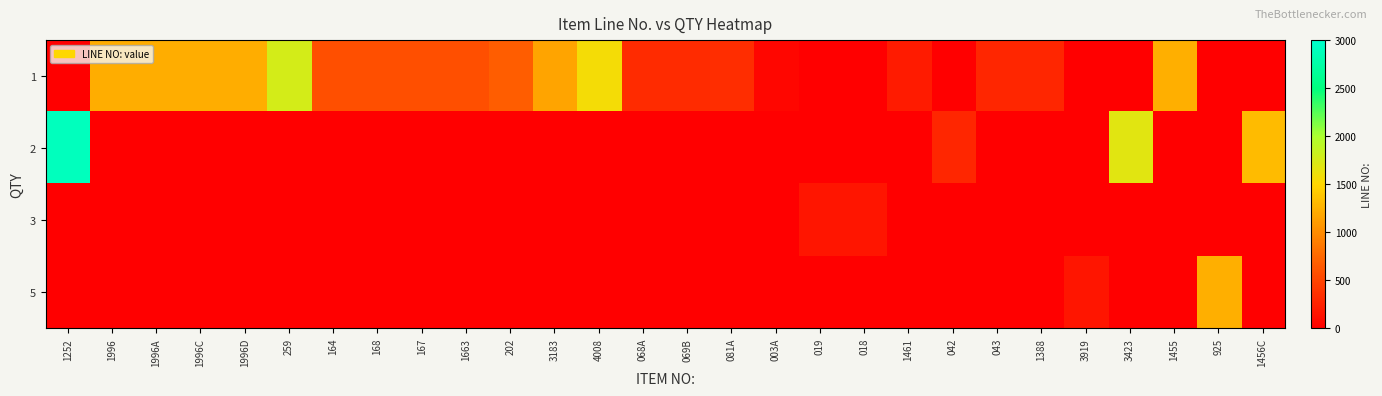

Reading left to right, what are all the values shown in this chart?

1: 1252=0.0	1996=1225.0	1996A=1226.0	1996C=1229.0	1996D=1230.0	259=1765.0	164=576.0	168=578.0	167=582.0	1663=584.0	202=671.0	3183=1166.0	4008=1570.0	068A=323.0	069B=325.0	081A=329.0	003A=53.0	019=0.0	018=0.0	1461=207.0	042=0.0	043=287.0	1388=289.0	3919=0.0	3423=0.0	1455=1239.0	925=0.0	1456C=0.0
2: 1252=2906.0	1996=0.0	1996A=0.0	1996C=0.0	1996D=0.0	259=0.0	164=0.0	168=0.0	167=0.0	1663=0.0	202=0.0	3183=0.0	4008=0.0	068A=0.0	069B=0.0	081A=0.0	003A=0.0	019=0.0	018=0.0	1461=0.0	042=284.0	043=0.0	1388=0.0	3919=0.0	3423=1683.0	1455=0.0	925=0.0	1456C=1318.0
3: 1252=0.0	1996=0.0	1996A=0.0	1996C=0.0	1996D=0.0	259=0.0	164=0.0	168=0.0	167=0.0	1663=0.0	202=0.0	3183=0.0	4008=0.0	068A=0.0	069B=0.0	081A=0.0	003A=0.0	019=155.0	018=159.0	1461=0.0	042=0.0	043=0.0	1388=0.0	3919=0.0	3423=0.0	1455=0.0	925=0.0	1456C=0.0
5: 1252=0.0	1996=0.0	1996A=0.0	1996C=0.0	1996D=0.0	259=0.0	164=0.0	168=0.0	167=0.0	1663=0.0	202=0.0	3183=0.0	4008=0.0	068A=0.0	069B=0.0	081A=0.0	003A=0.0	019=0.0	018=0.0	1461=0.0	042=0.0	043=0.0	1388=0.0	3919=154.0	3423=0.0	1455=0.0	925=1234.0	1456C=0.0